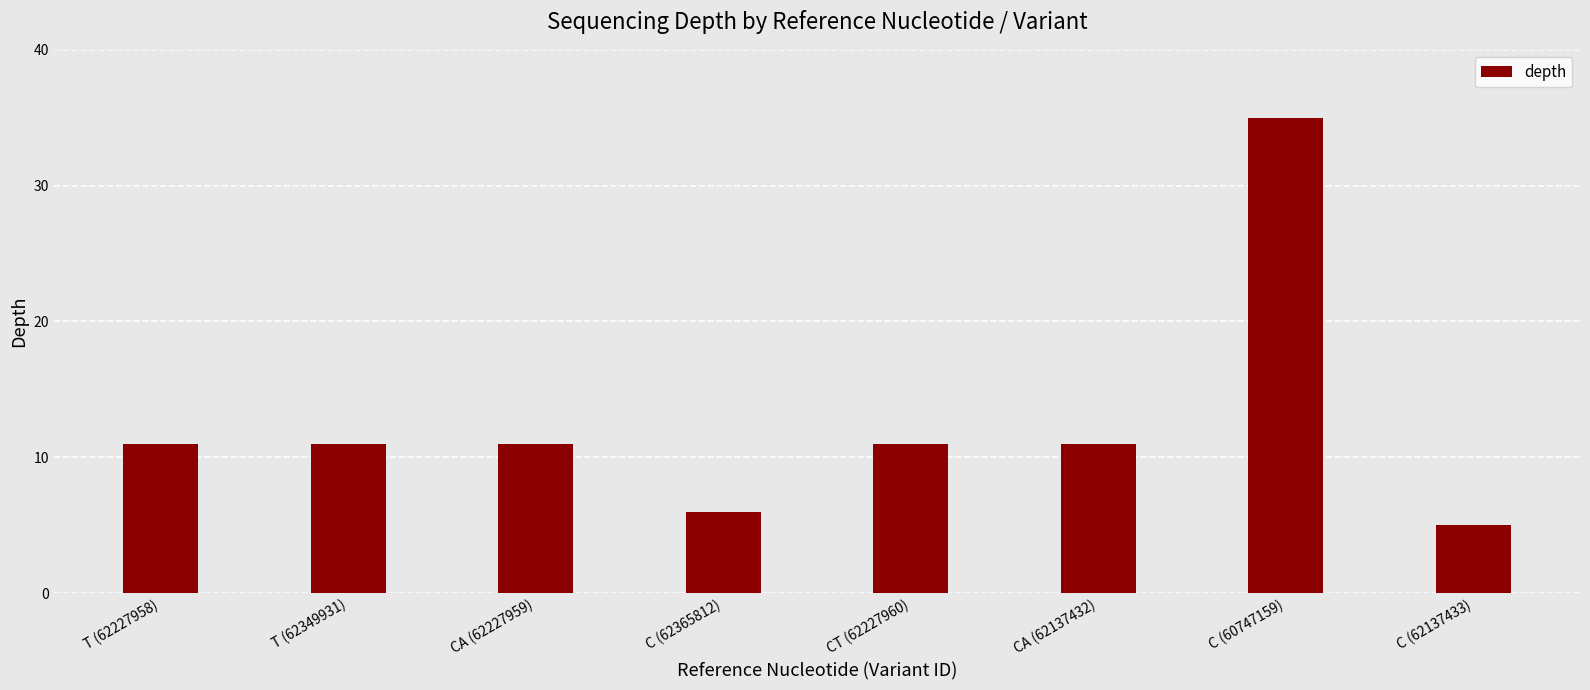

Which category has the lowest value across all series?

C (62137433)